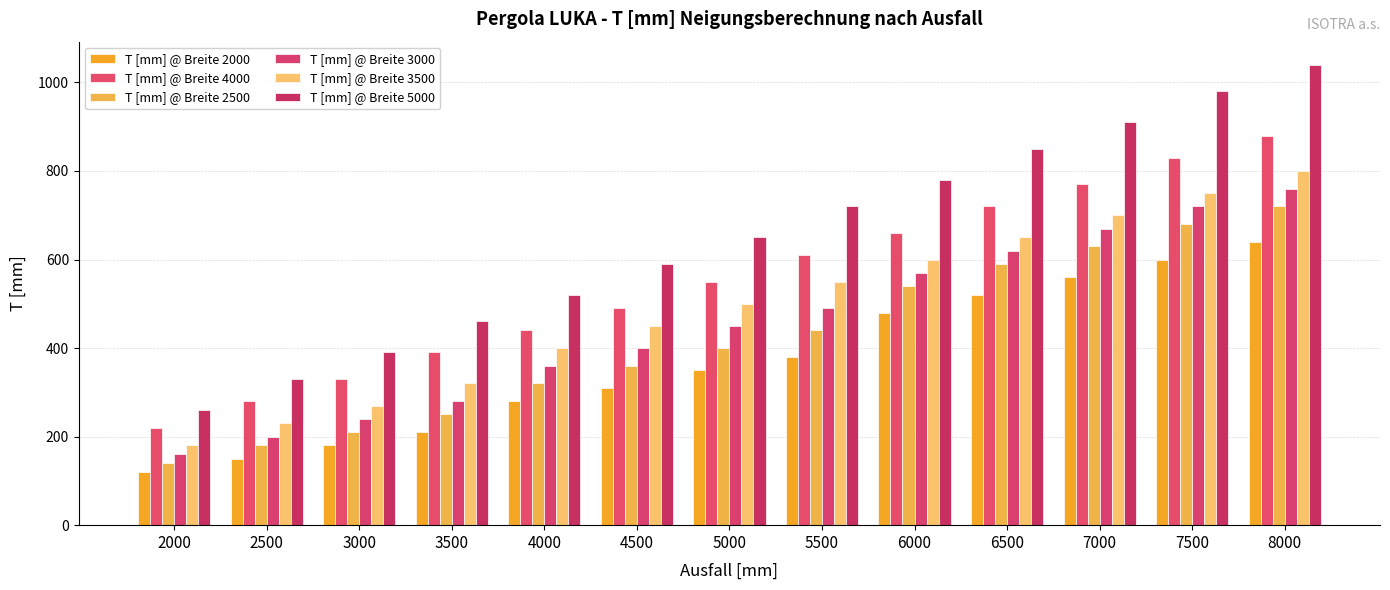

What is the greatest value displayed?

1040